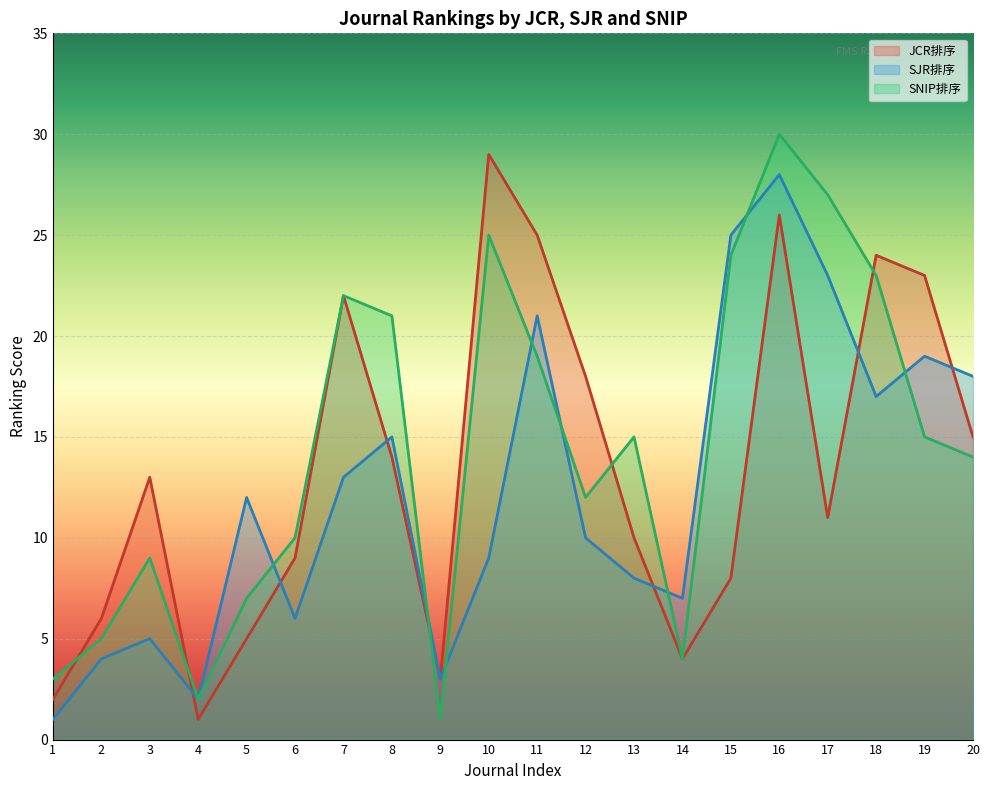

Reading left to right, transcribe all the data shown in this chart.

JCR排序: 2	6	13	1	5	9	22	14	3	29	25	18	10	4	8	26	11	24	23	15
SJR排序: 1	4	5	2	12	6	13	15	3	9	21	10	8	7	25	28	23	17	19	18
SNIP排序: 3	5	9	2	7	10	22	21	1	25	19	12	15	4	24	30	27	23	15	14